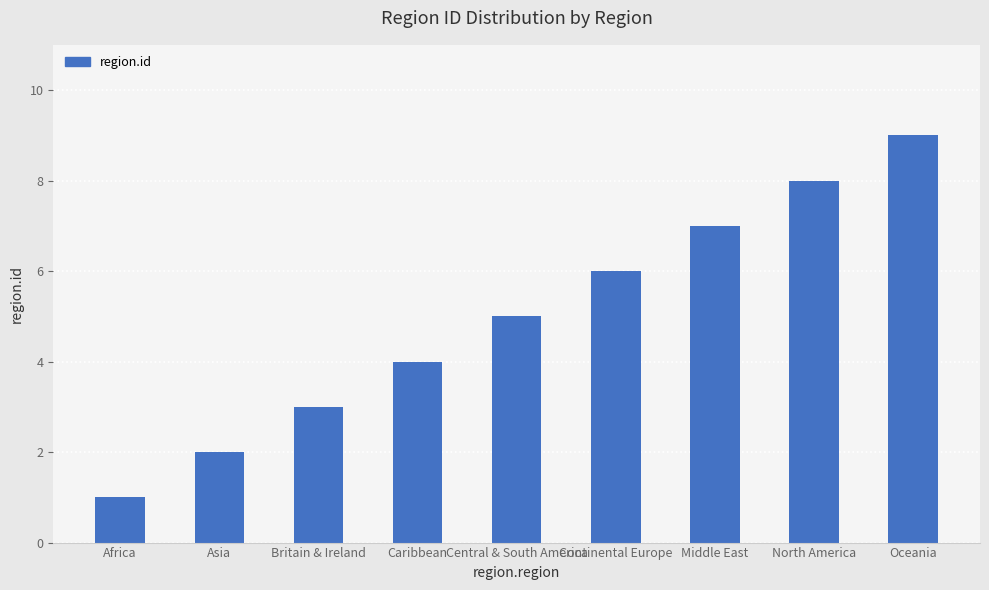

The chart shows a value of 9 at Oceania. True or false?

True